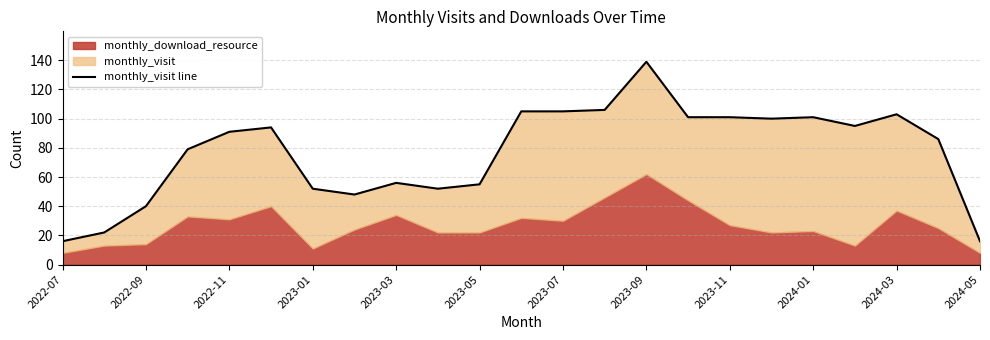

Reading left to right, what are all the values shown in this chart?

16	22	40	79	91	94	52	48	56	52	55	105	105	106	139	101	101	100	101	95	103	86	16